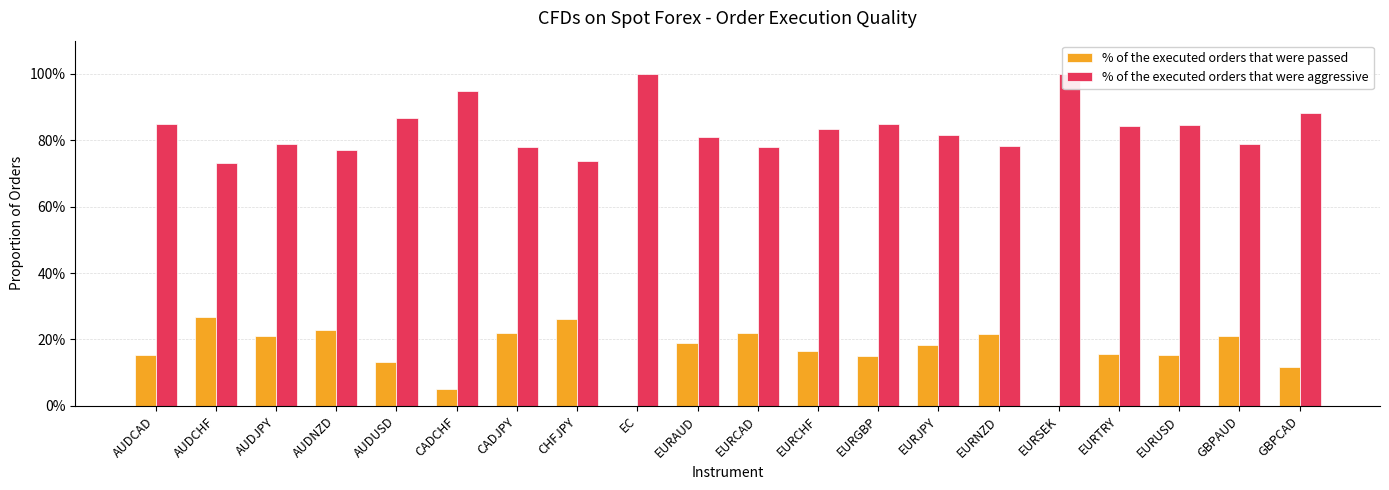

What is the label of the 19th bar from the right?

AUDCHF